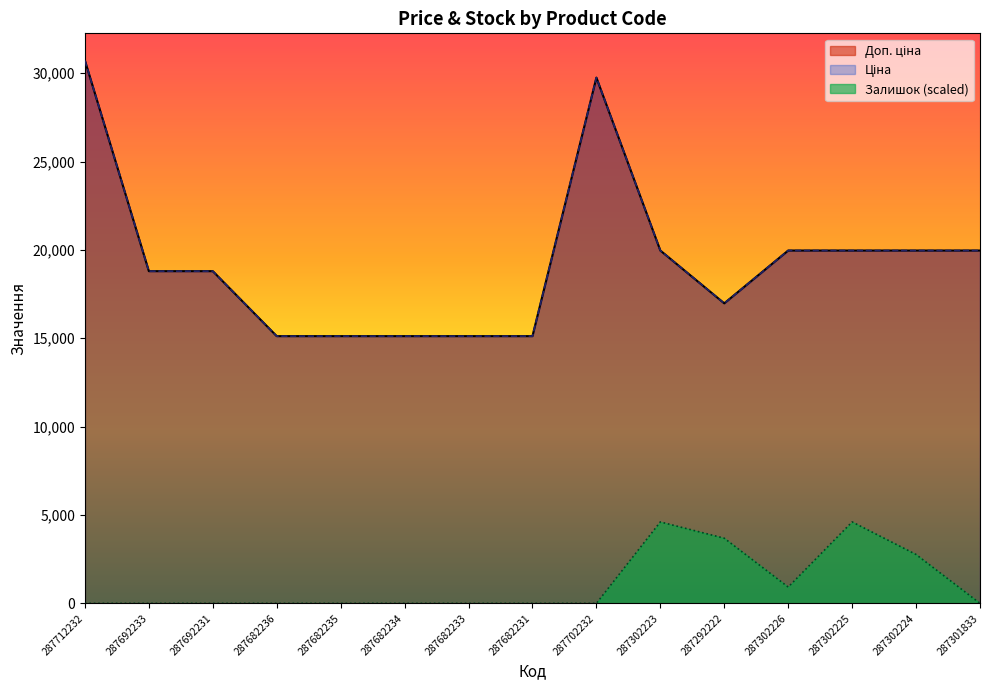

What is the value of the Доп. ціна point at the 11th from the left?

16976.3